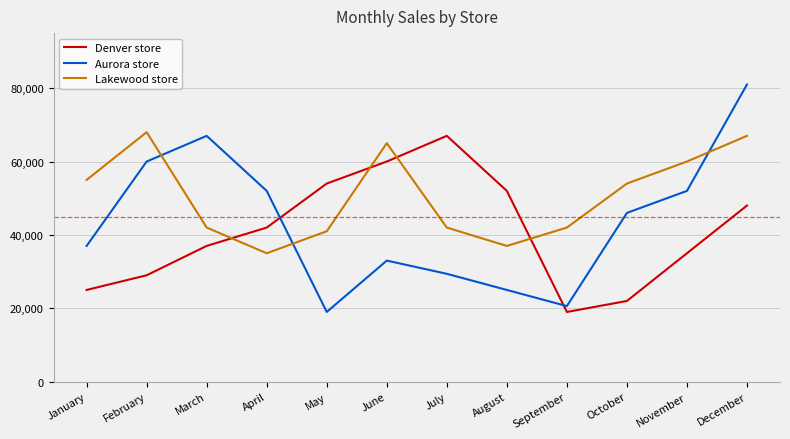

The Aurora store series shows 14574 at July. True or false?

False